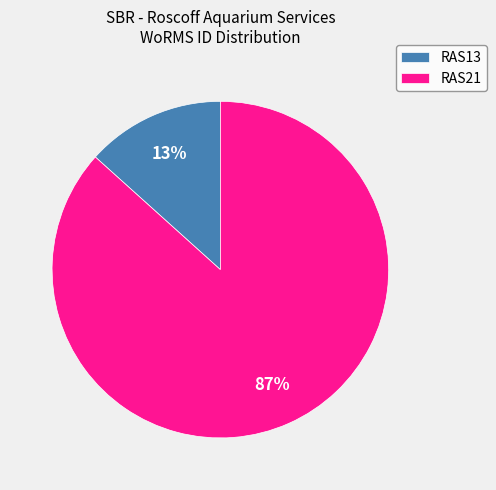

Which has a higher value, RAS13 or RAS21?

RAS21